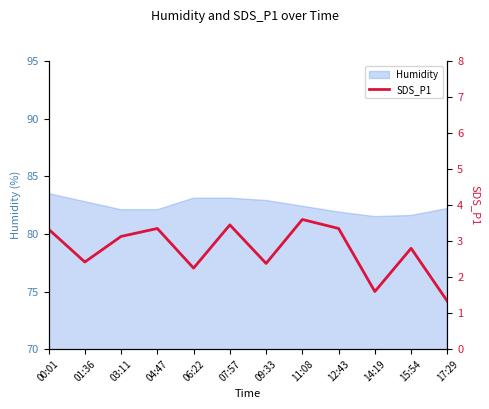

Between 06:22 and 17:29, which is larger?

06:22